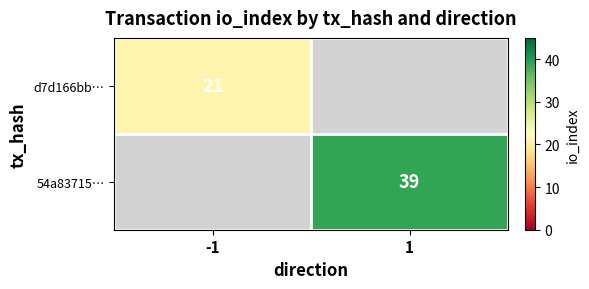

Is it true that 54a83715… equals 39 at 1?

True